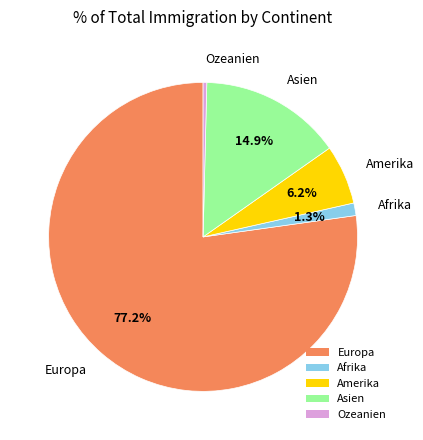

What is the ratio of the value at Amerika to the value at Ozeanien?

16.2